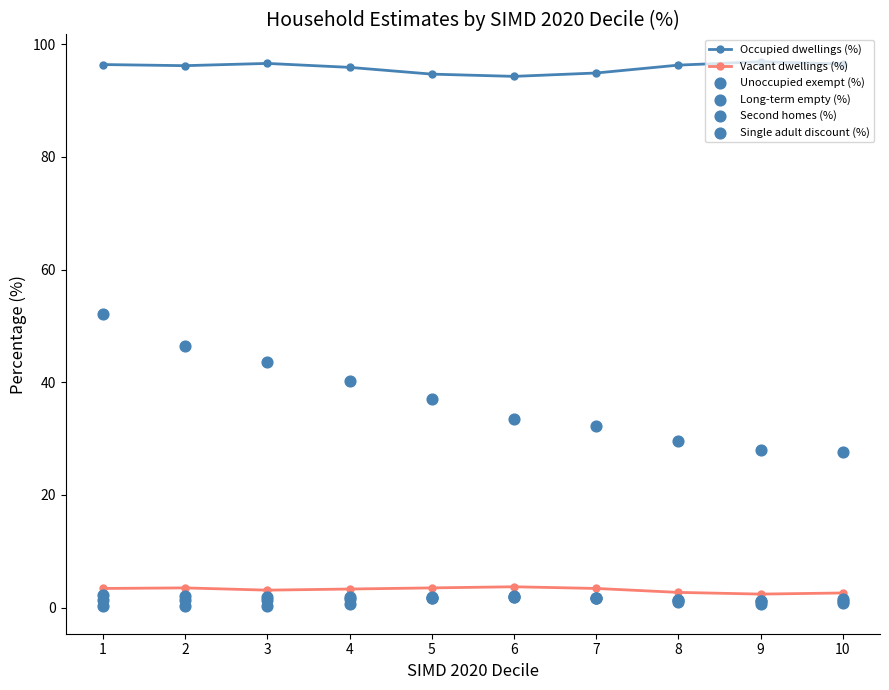

Which series contains the lowest Y value?

Second homes (%)